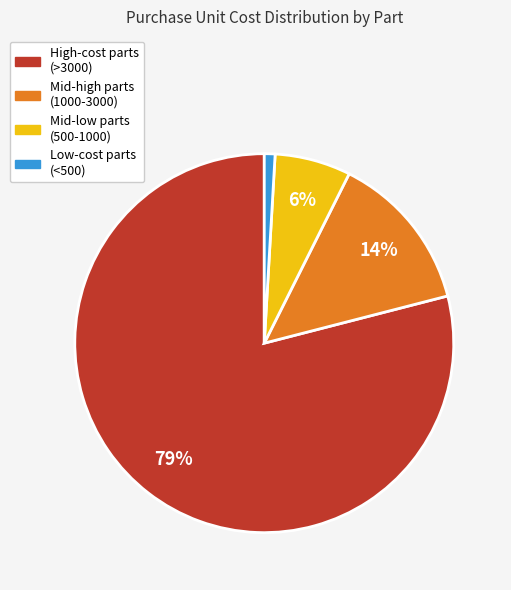

Does any single category account for the majority?

Yes